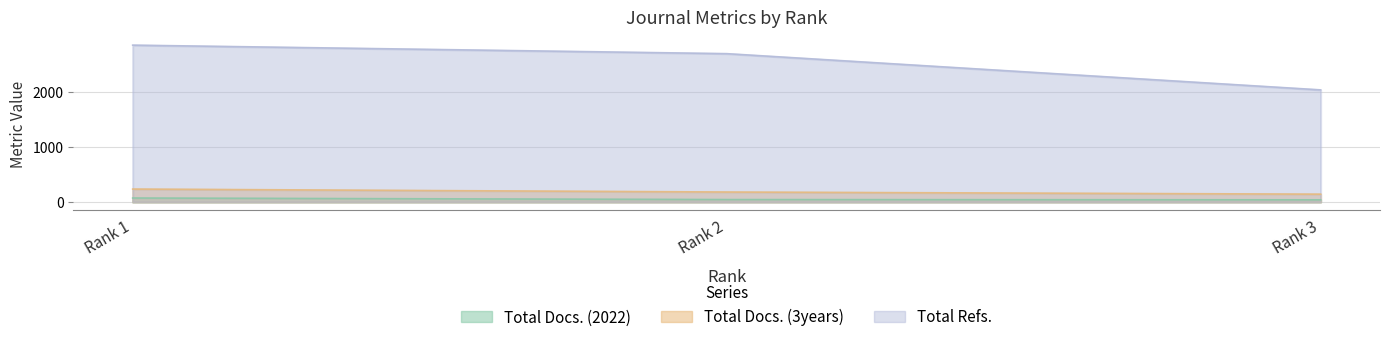

At how many categories does at least one series exceed 307?

3